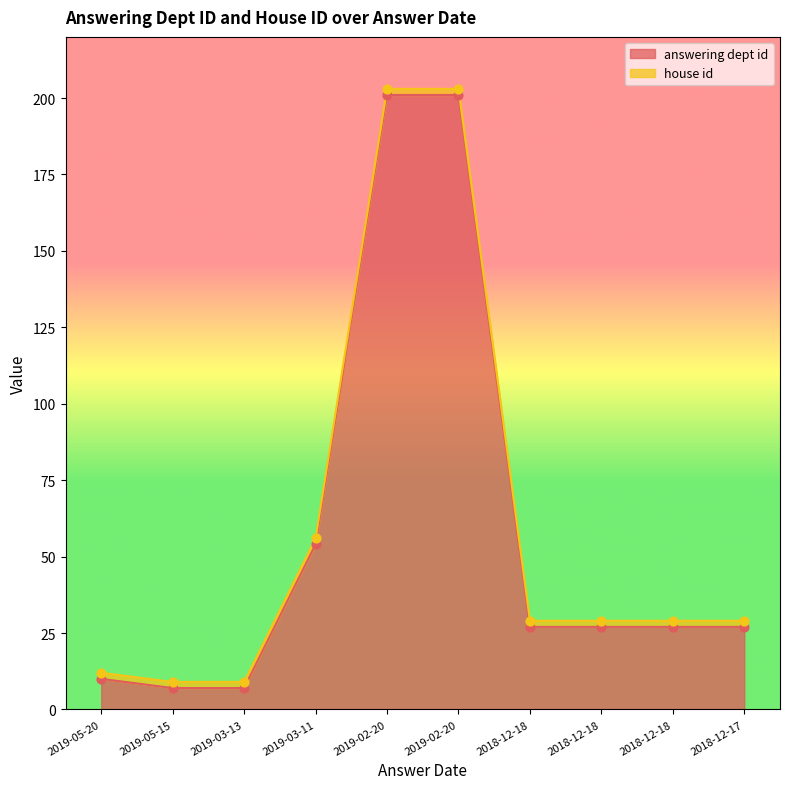

Which has a higher value, 2019-03-13 or 2018-12-18?

2018-12-18